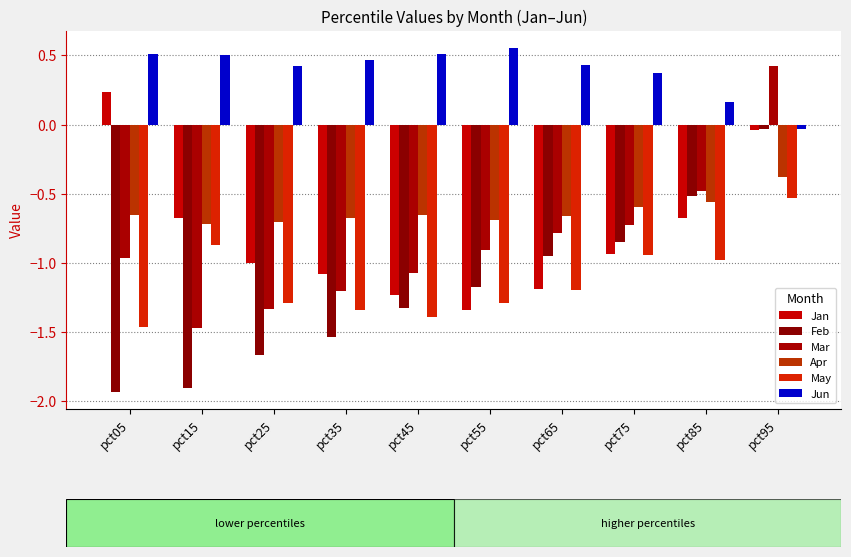

Which series has the largest range (max minus min)?

Feb